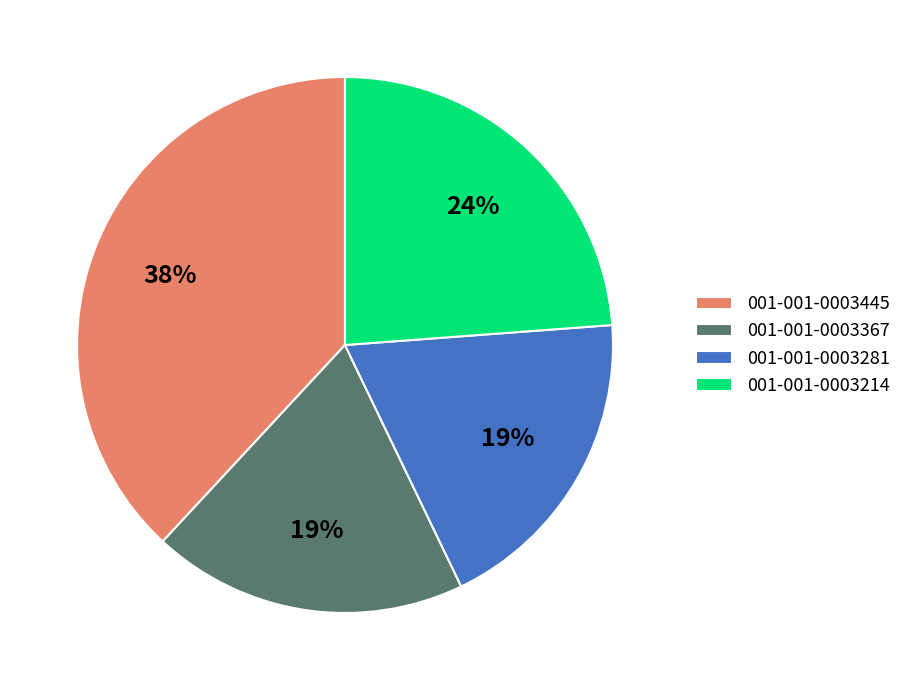

How many segments does this pie chart have?

4